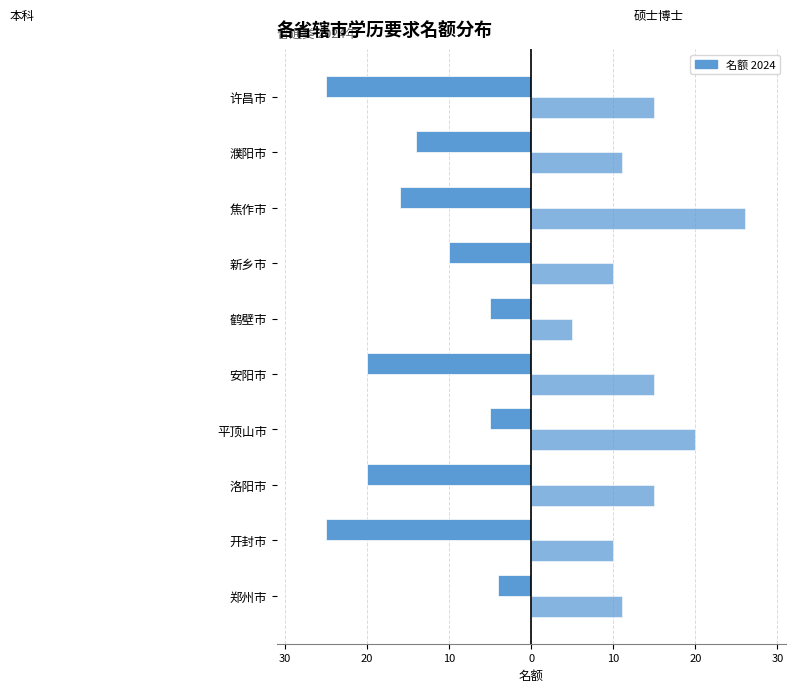

Reading left to right, list all the values displayed in this chart.

本科: -4	-25	-20	-5	-20	-5	-10	-16	-14	-25
硕士博士: 11	10	15	20	15	5	10	26	11	15